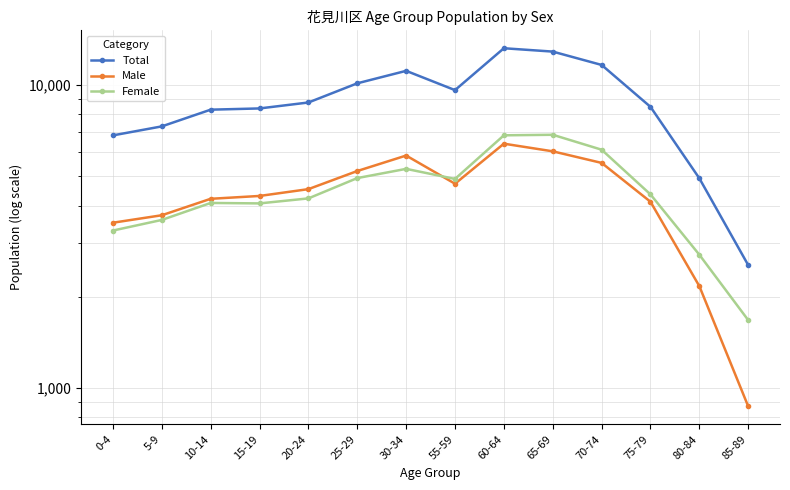

Is the value of Total at 25-29 greater than the value of Male at 5-9?

Yes